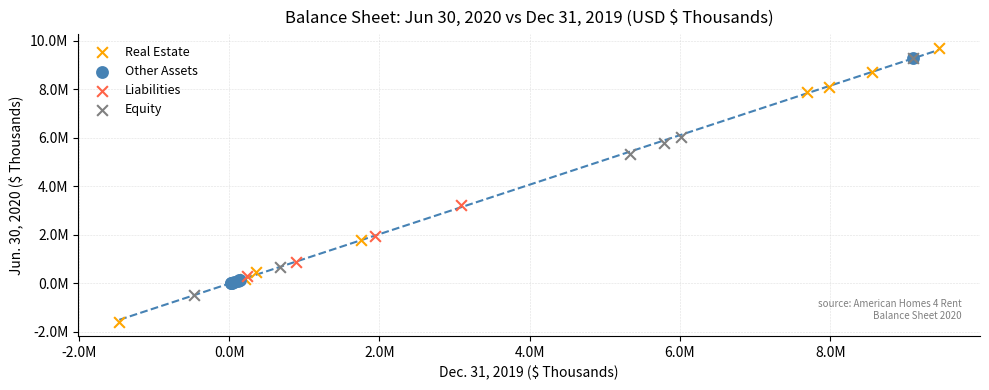

Which series contains the highest Y value?

Real Estate